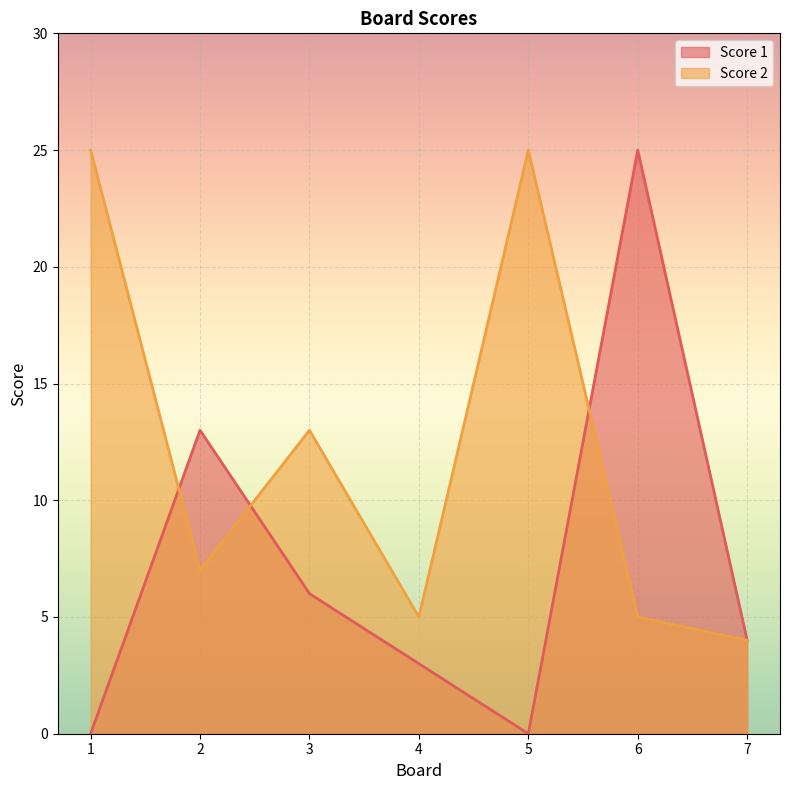

Which series has the widest spread of values?

Score 1